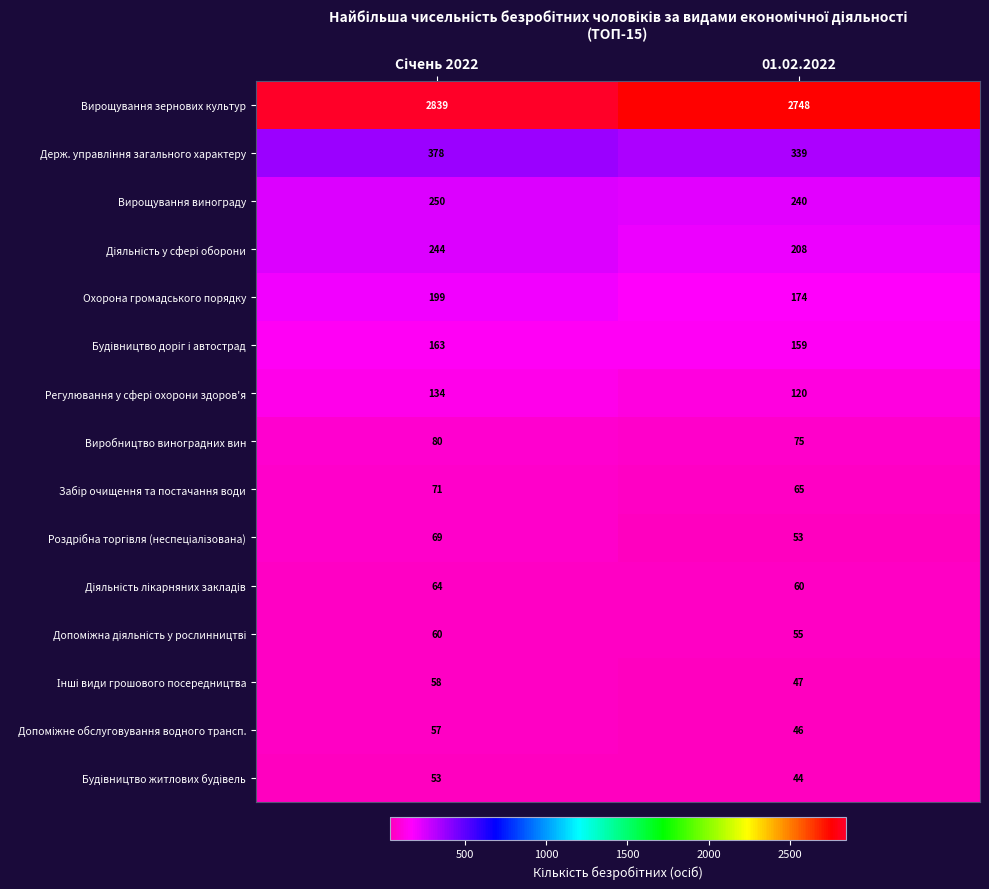

Which series has the largest total across all categories?

Вирощування зернових культур